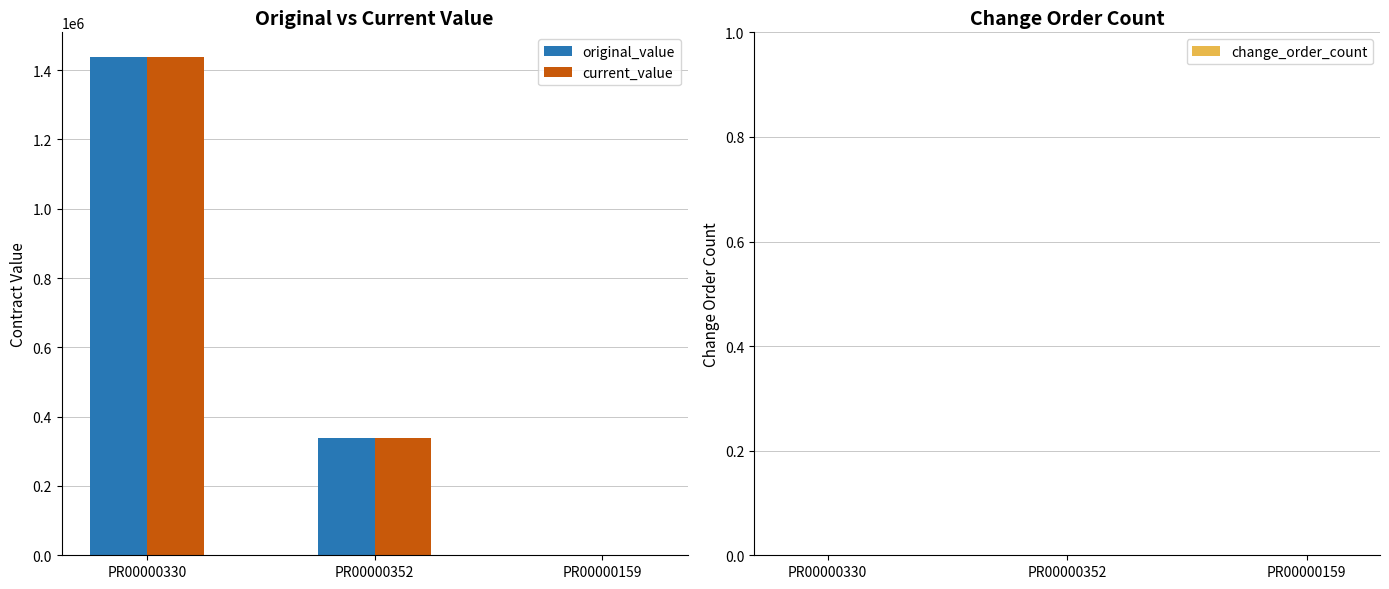

What are all the series names shown in the legend?

original_value, current_value